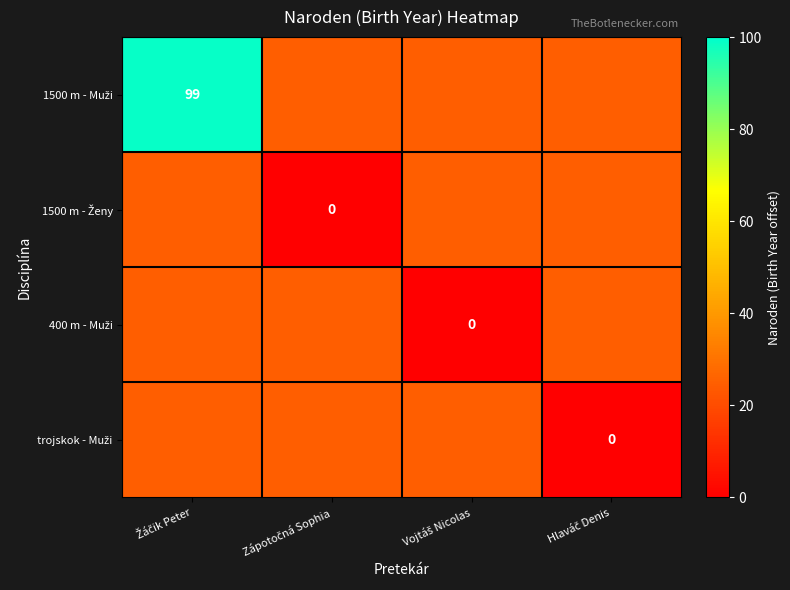

List the series in order of their peak value, highest first.

1500 m - Muži, 1500 m - Ženy, 400 m - Muži, trojskok - Muži